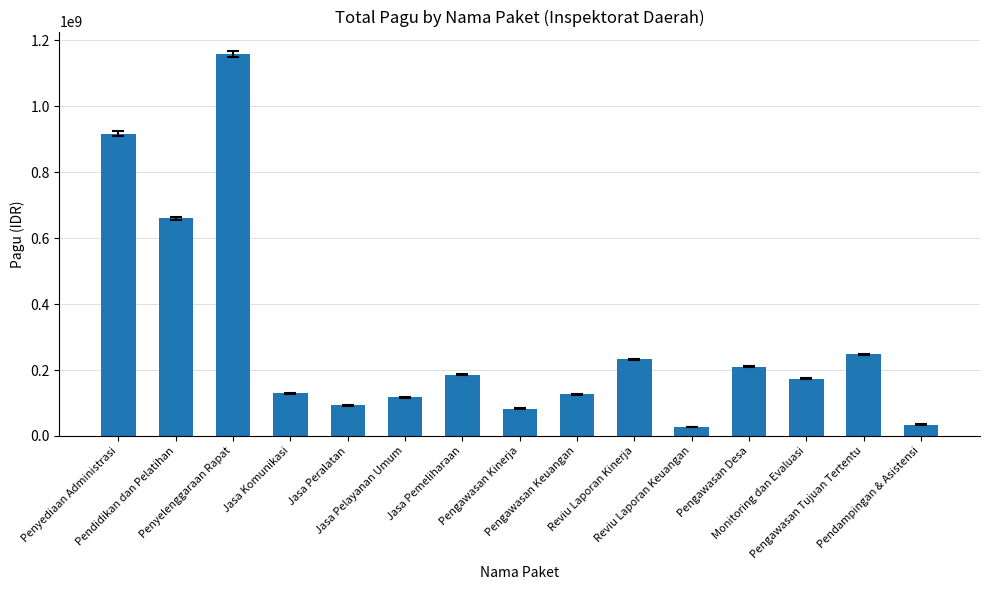

What is the maximum value shown in the chart?

1159317000